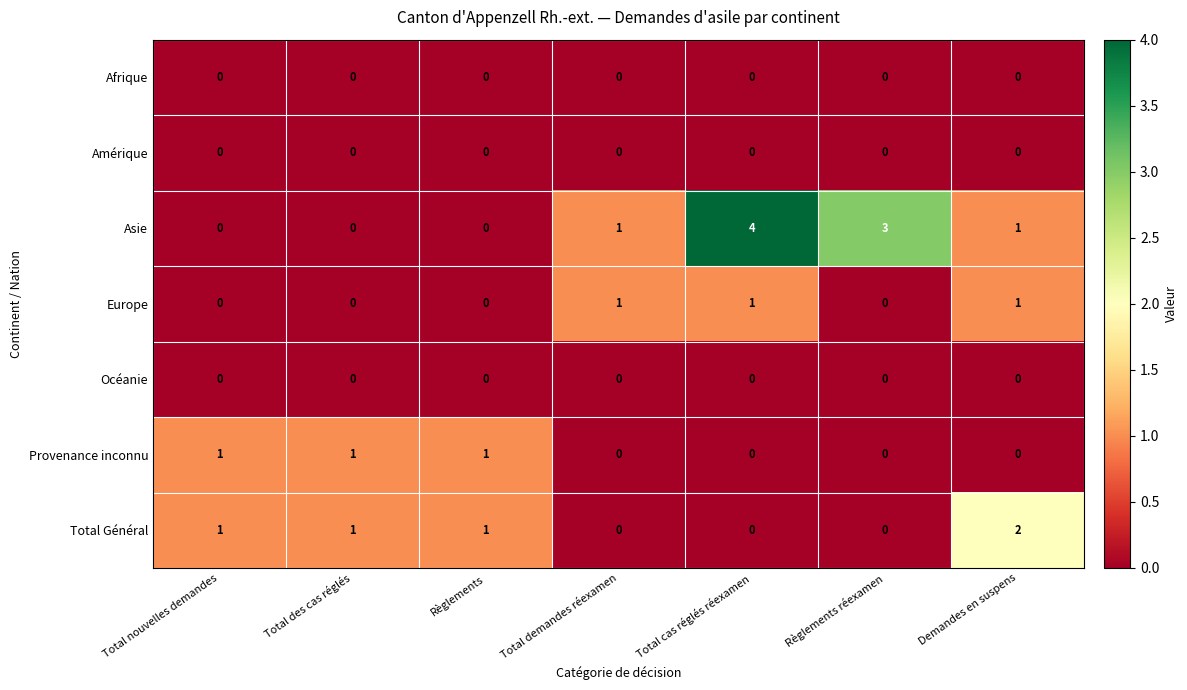

Is it true that Europe equals 0 at Total des cas réglés?

True